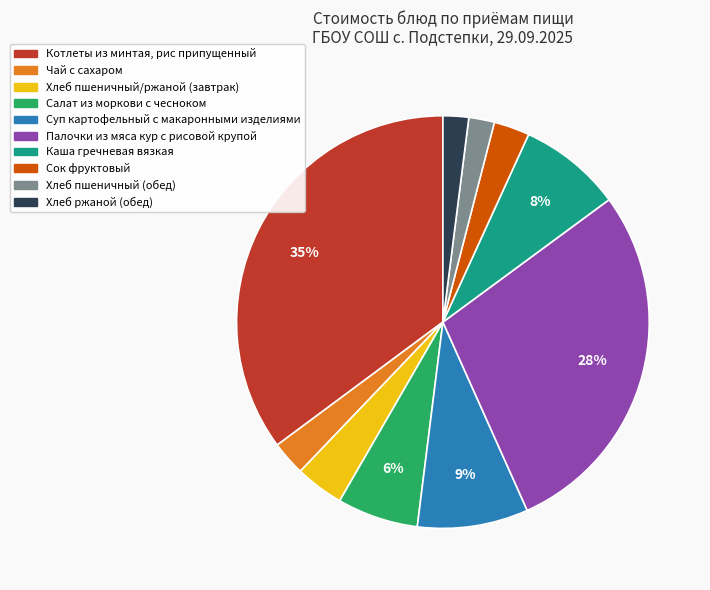

Is there a majority slice in this chart?

No